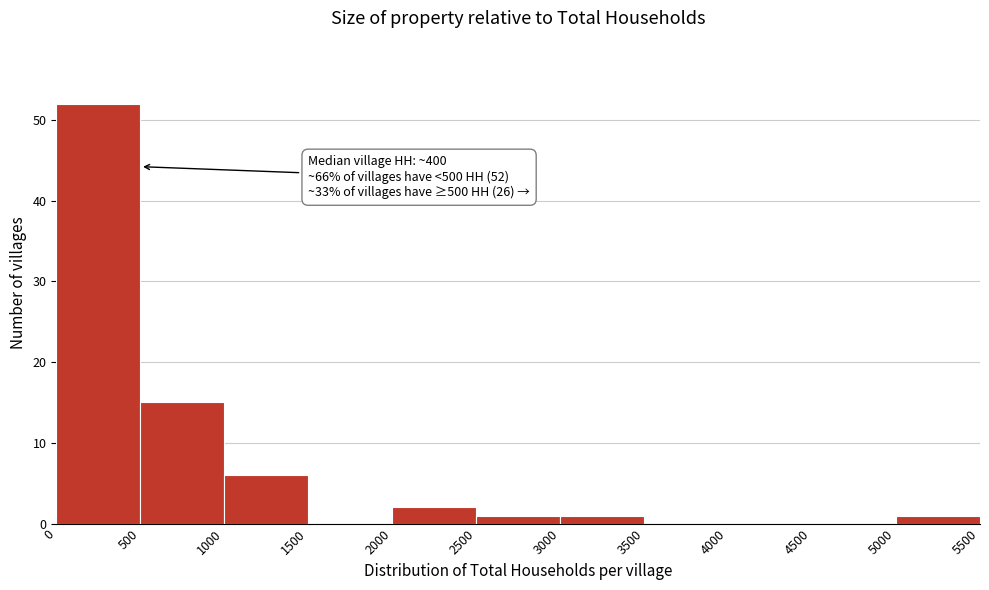

Which range on the x-axis has the tallest bar?

0 to 500